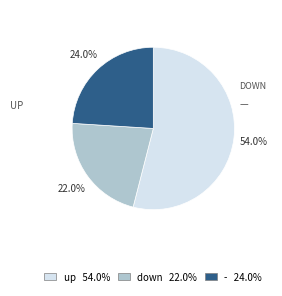

Is there a majority slice in this chart?

Yes